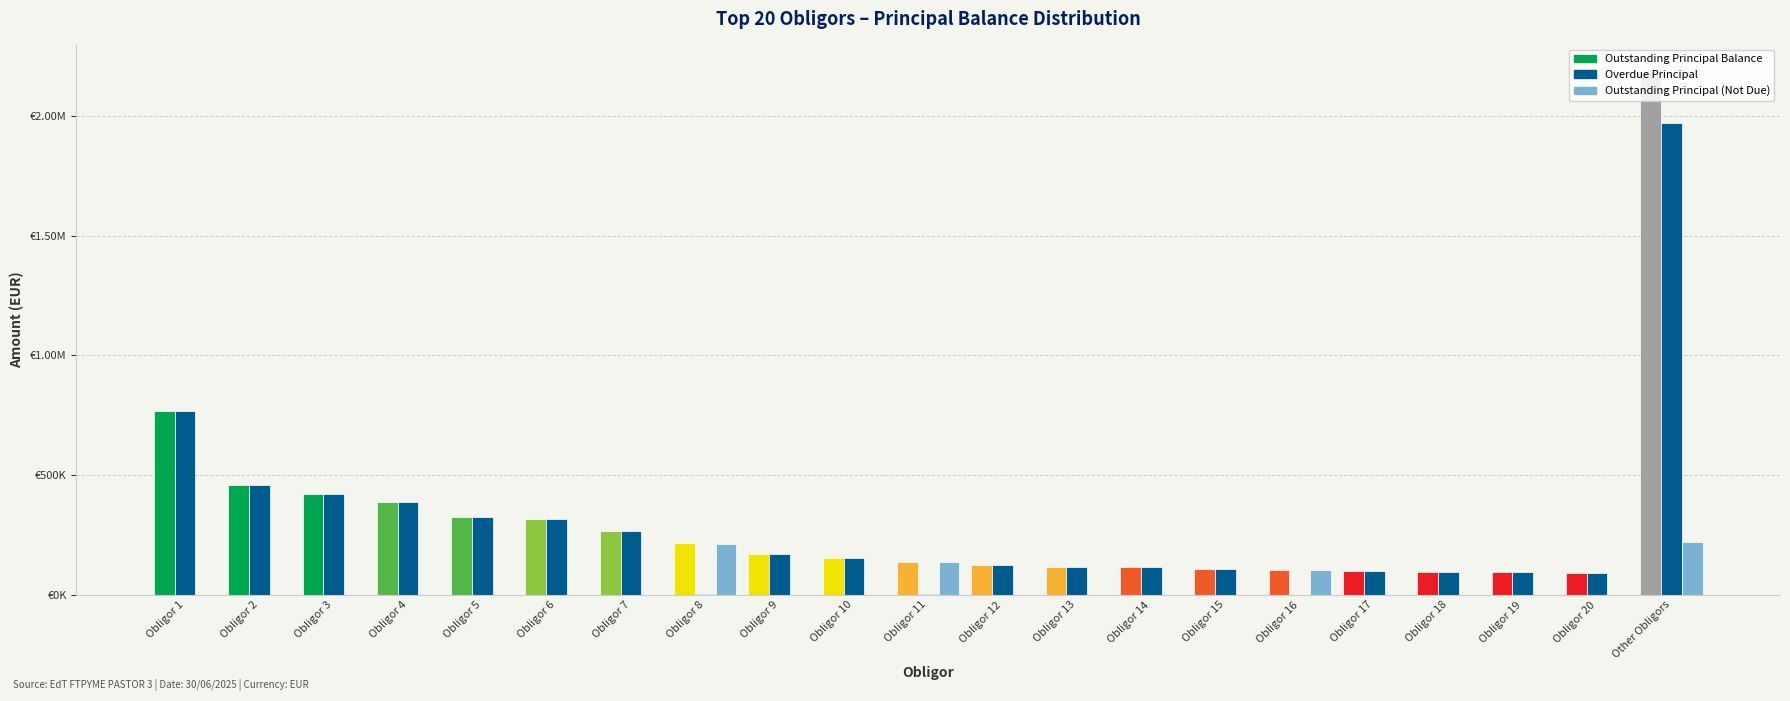

Does the chart contain stacked bars?

No